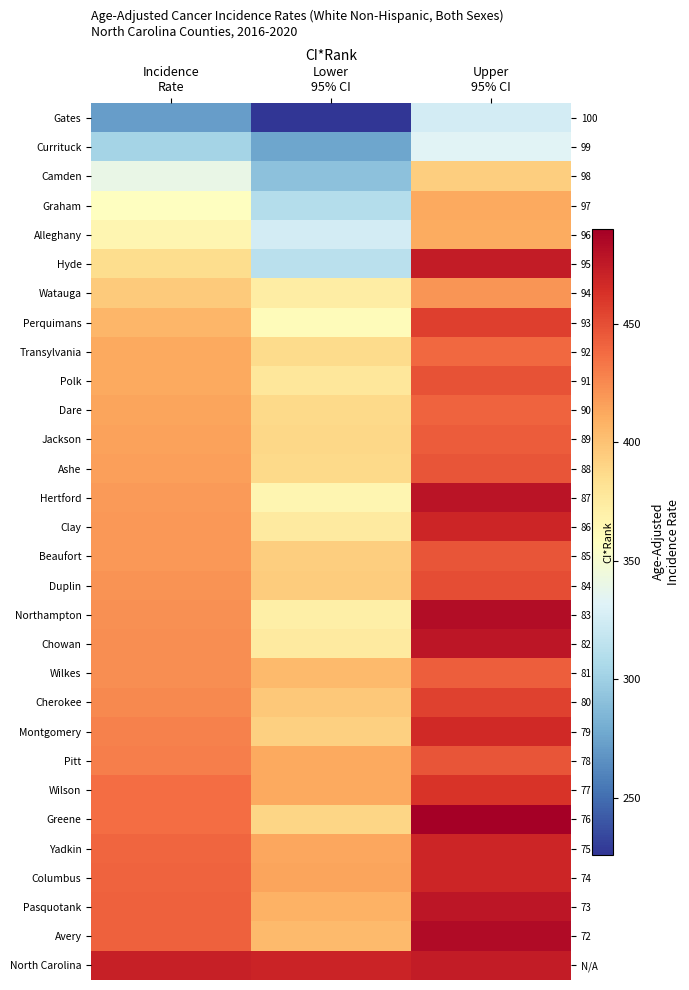

Where does the Montgomery series first go above 428?

Incidence Rate